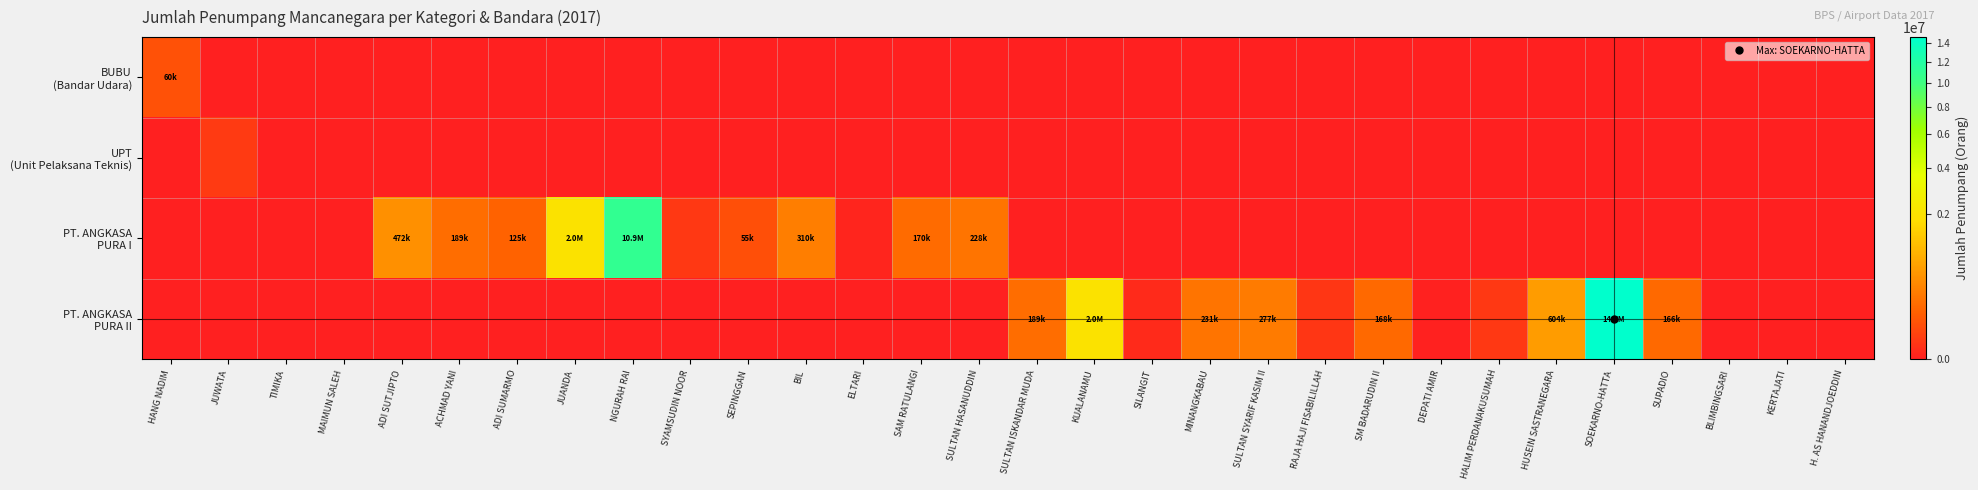

What is the maximum value shown in the chart?

14687239